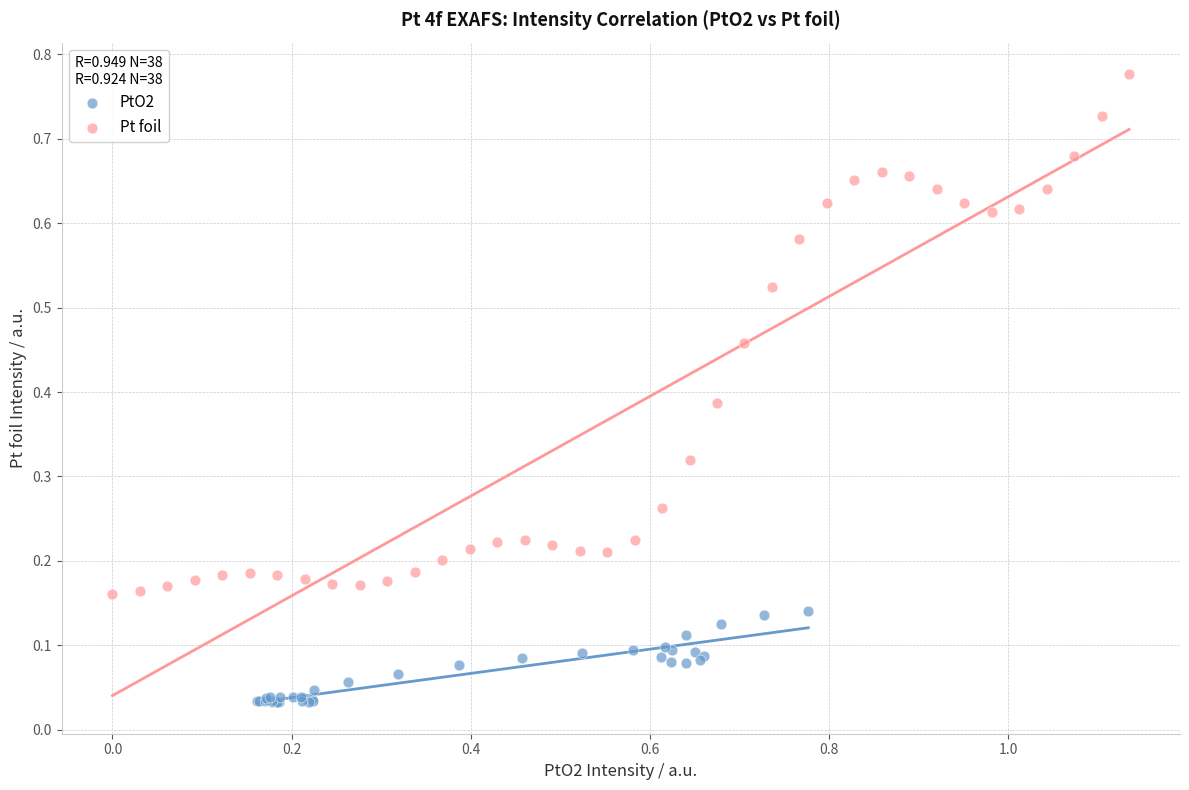

Which series has the widest spread of Y values?

Pt foil